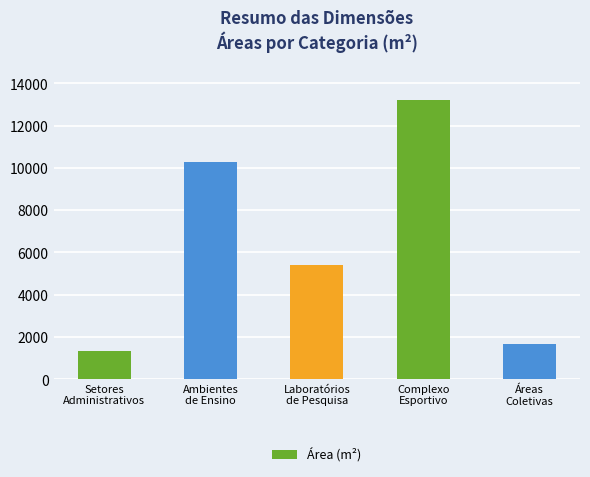

What is the label of the 3rd bar from the right?

Laboratórios
de Pesquisa